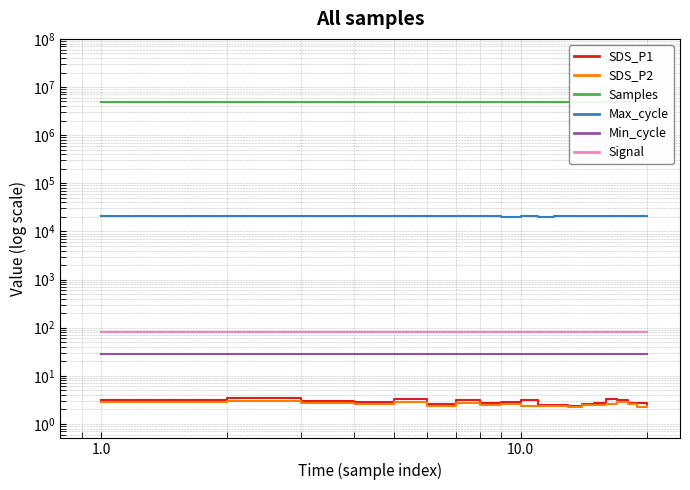

True or false: Signal and SDS_P1 cross at least once.

False